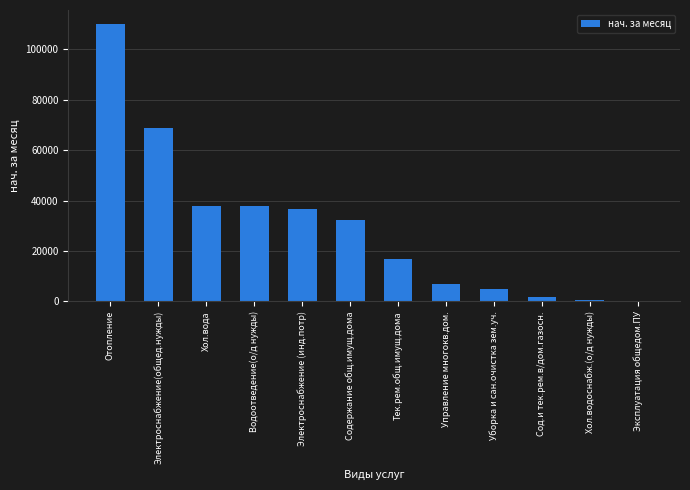

True or false: the data shows 37848.6 at Хол.вода.

True